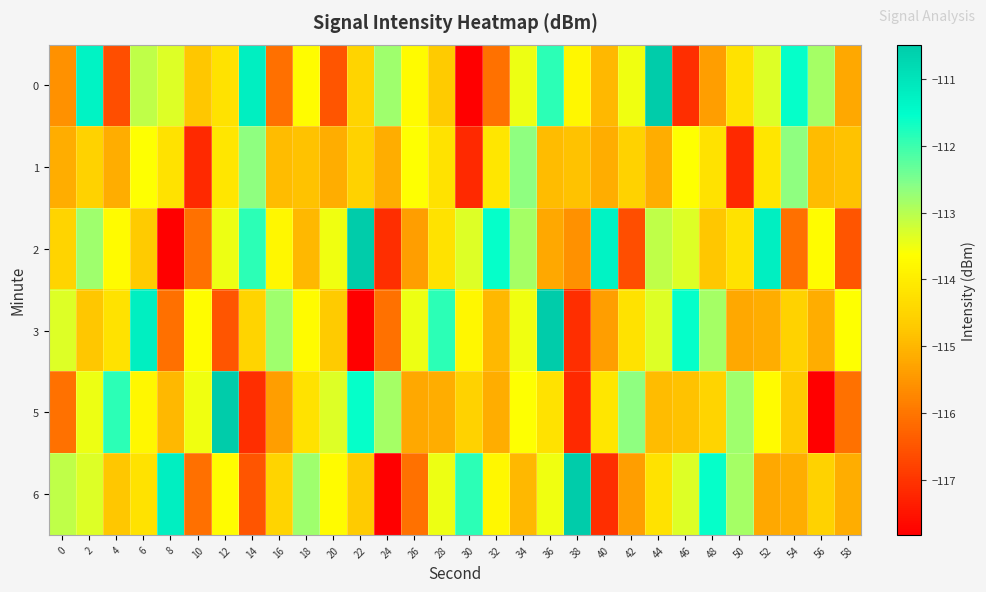

What is the minimum value shown in the chart?

-117.8